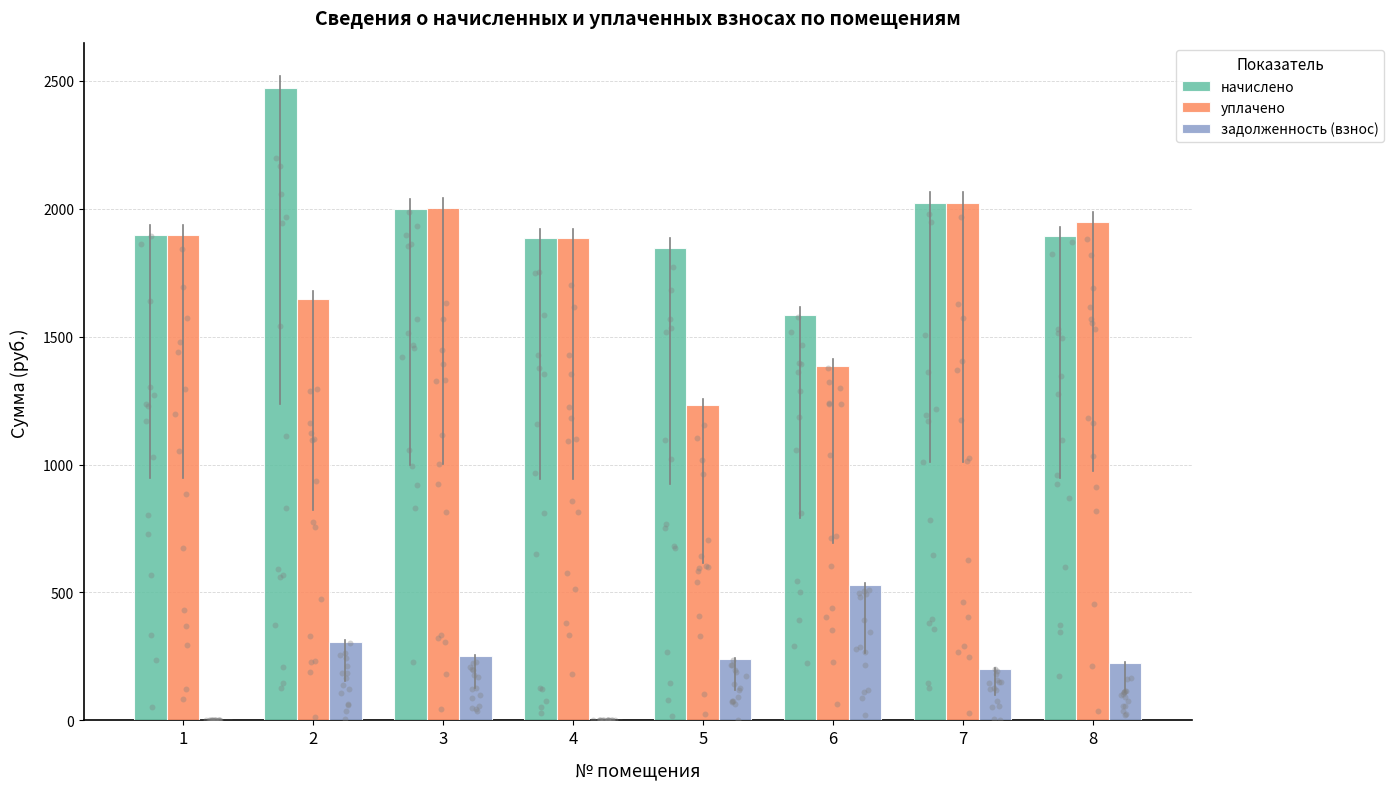

At which category is the sum across all series the highest?

2